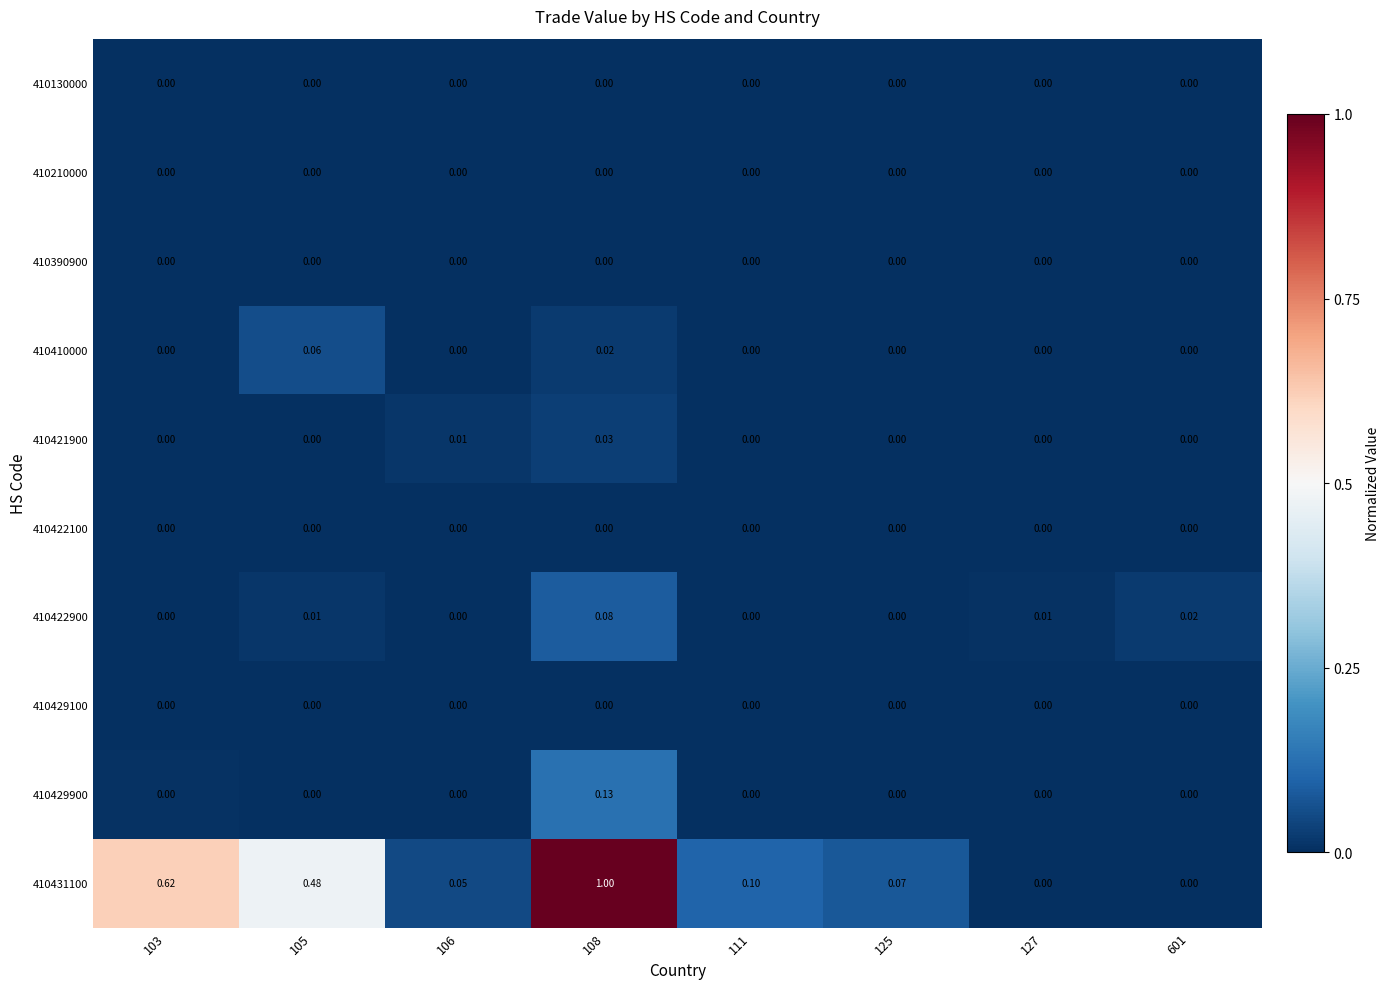

Reading left to right, list all the values displayed in this chart.

410130000: 103=0.0	105=0.0	106=0.0	108=0.0	111=0.0	125=0.0	127=0.0	601=0.0
410210000: 103=0.0	105=0.0	106=0.0	108=0.0	111=0.0	125=0.0	127=0.0	601=0.0
410390900: 103=0.0	105=0.0	106=0.0	108=0.0	111=0.0	125=0.0	127=0.0	601=0.0
410410000: 103=0.0	105=0.1	106=0.0	108=0.0	111=0.0	125=0.0	127=0.0	601=0.0
410421900: 103=0.0	105=0.0	106=0.0	108=0.0	111=0.0	125=0.0	127=0.0	601=0.0
410422100: 103=0.0	105=0.0	106=0.0	108=0.0	111=0.0	125=0.0	127=0.0	601=0.0
410422900: 103=0.0	105=0.0	106=0.0	108=0.1	111=0.0	125=0.0	127=0.0	601=0.0
410429100: 103=0.0	105=0.0	106=0.0	108=0.0	111=0.0	125=0.0	127=0.0	601=0.0
410429900: 103=0.0	105=0.0	106=0.0	108=0.1	111=0.0	125=0.0	127=0.0	601=0.0
410431100: 103=0.6	105=0.5	106=0.1	108=1.0	111=0.1	125=0.1	127=0.0	601=0.0